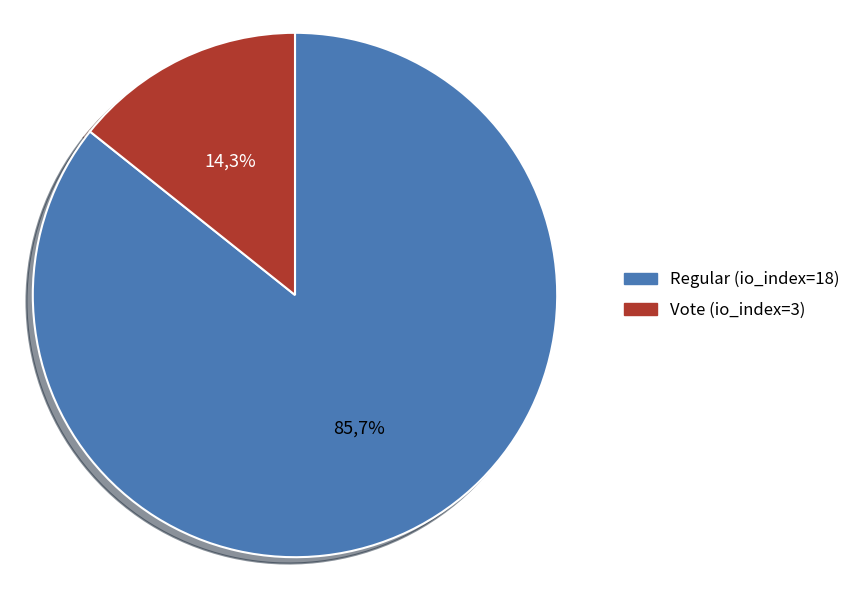

Which category has the biggest portion of the pie?

Regular (io_index=18)